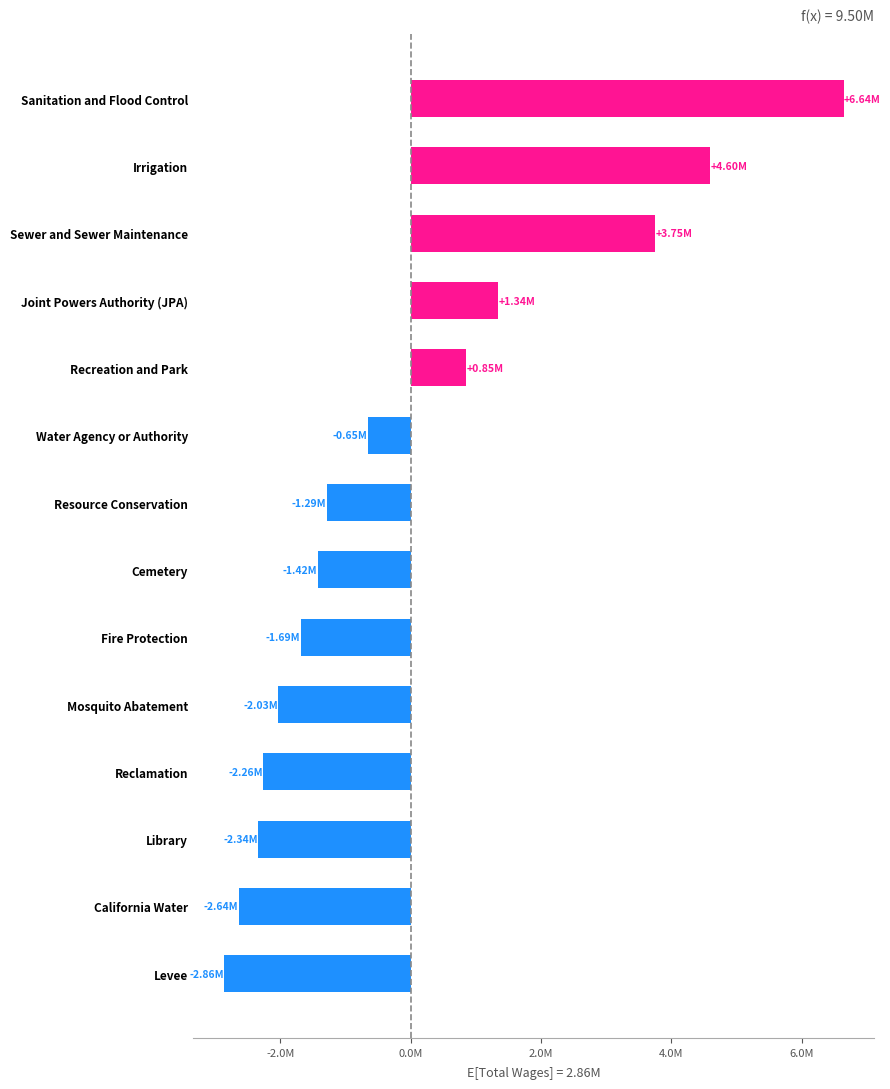

At which label is the value closest to 1888608?

Joint Powers Authority (JPA)